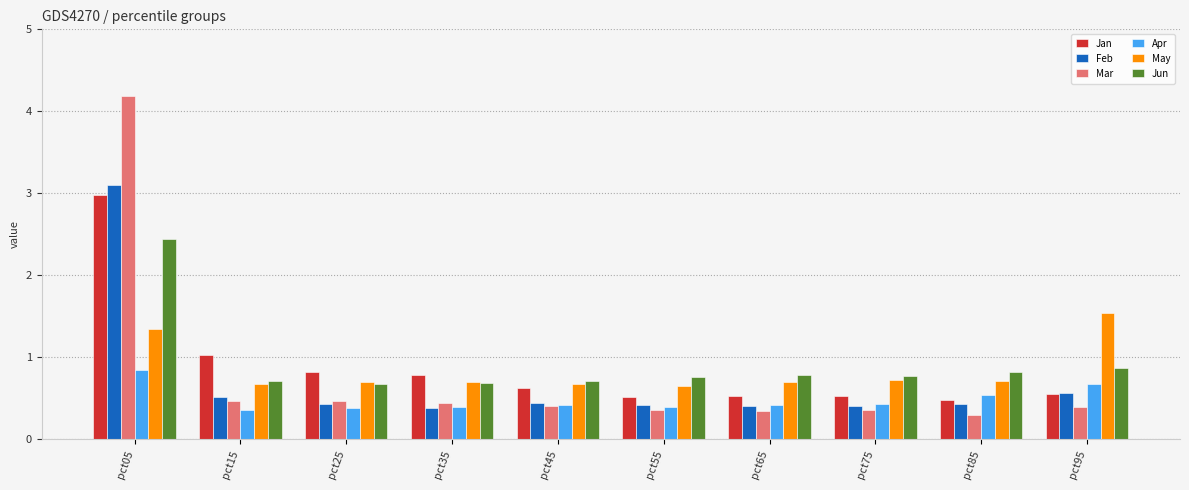

What is the smallest value displayed?

0.3